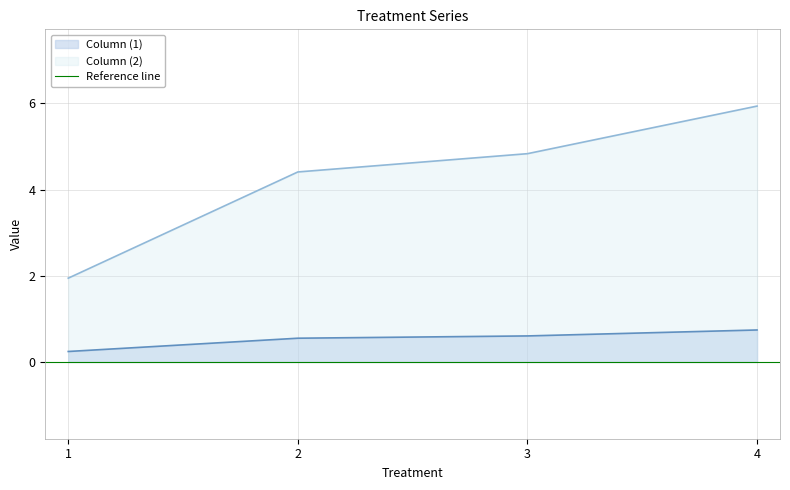

True or false: Column (2) has a value of 3.0 at 1.

False